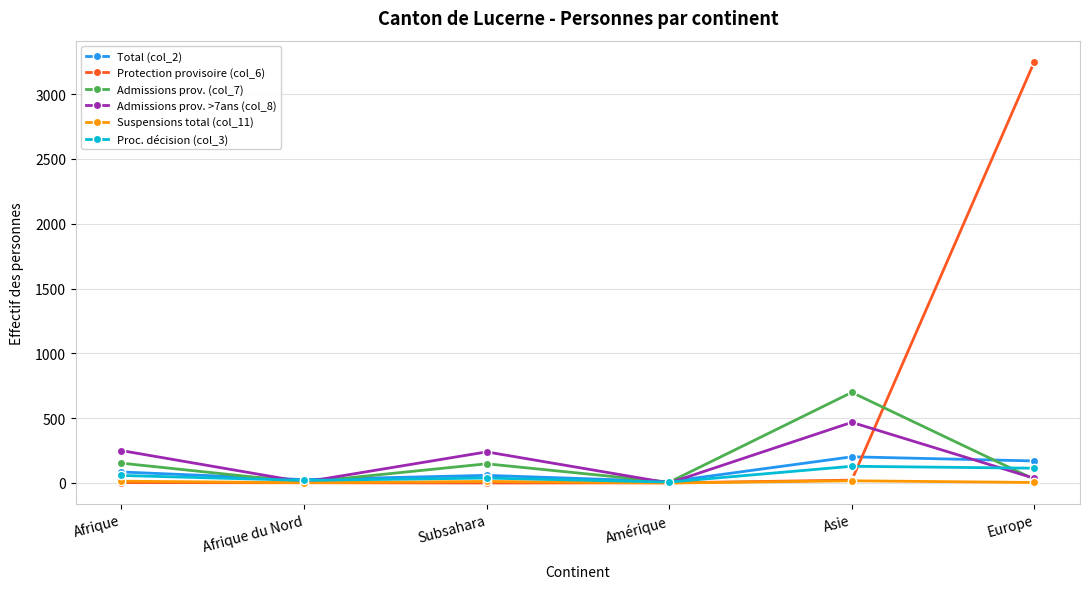

Where is the first local maximum for Admissions prov. (col_7)?

Subsahara